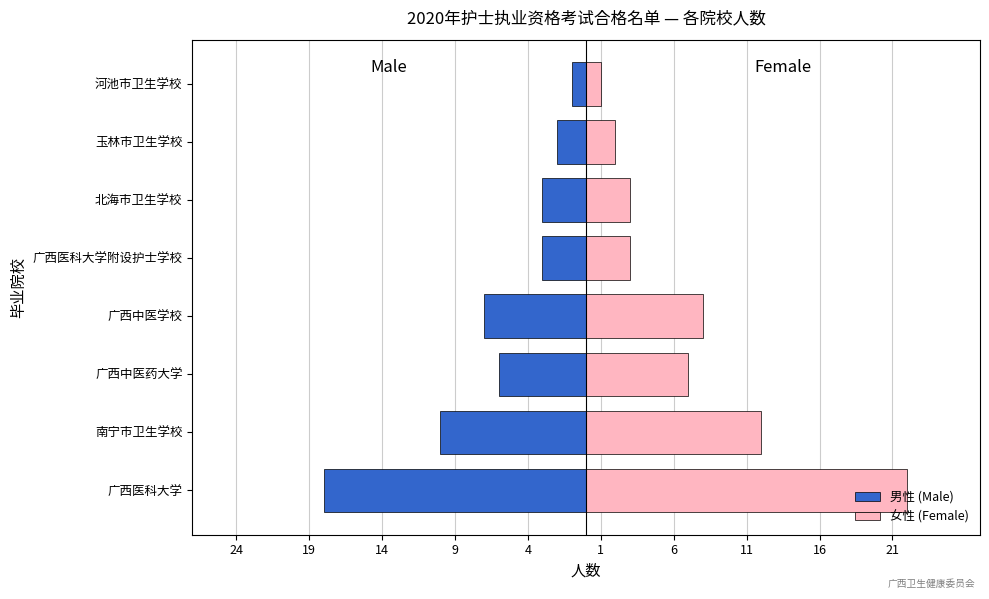

Which series has the largest total across all categories?

女性 (Female)